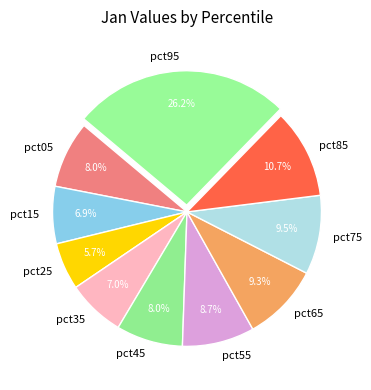

The pct15 slice represents 7% of the pie. True or false?

True